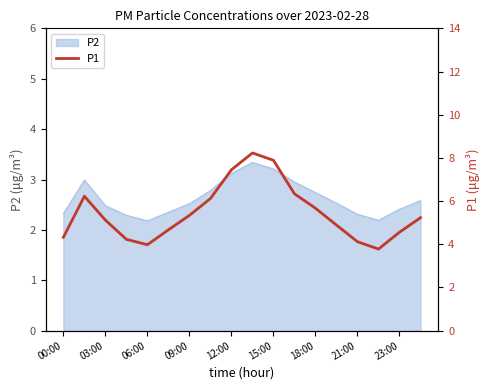

What is the average value?

5.5